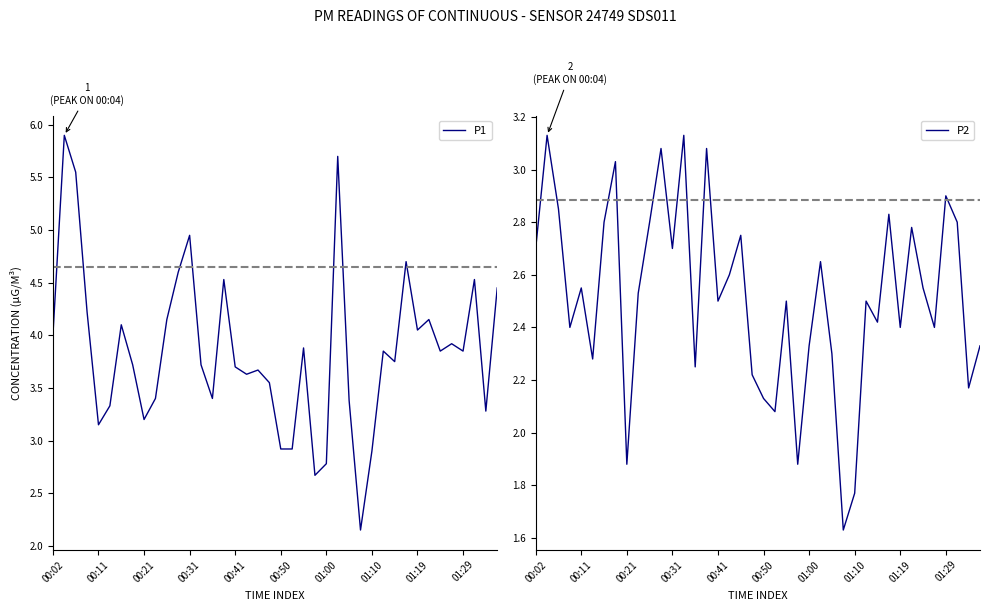

How many values in the P2 series exceed 2?

36